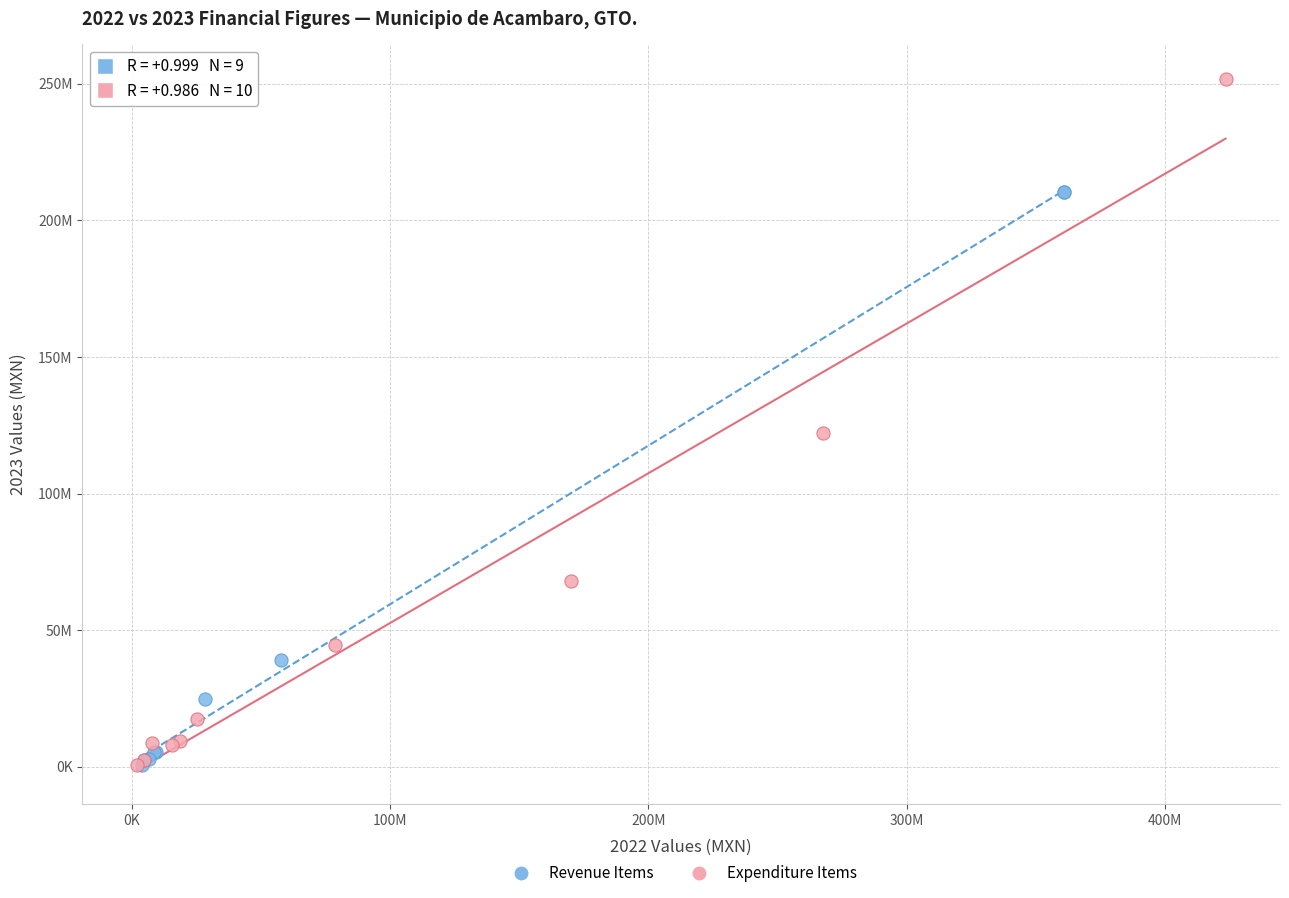

What are all the series names shown in the legend?

Revenue Items, Expenditure Items